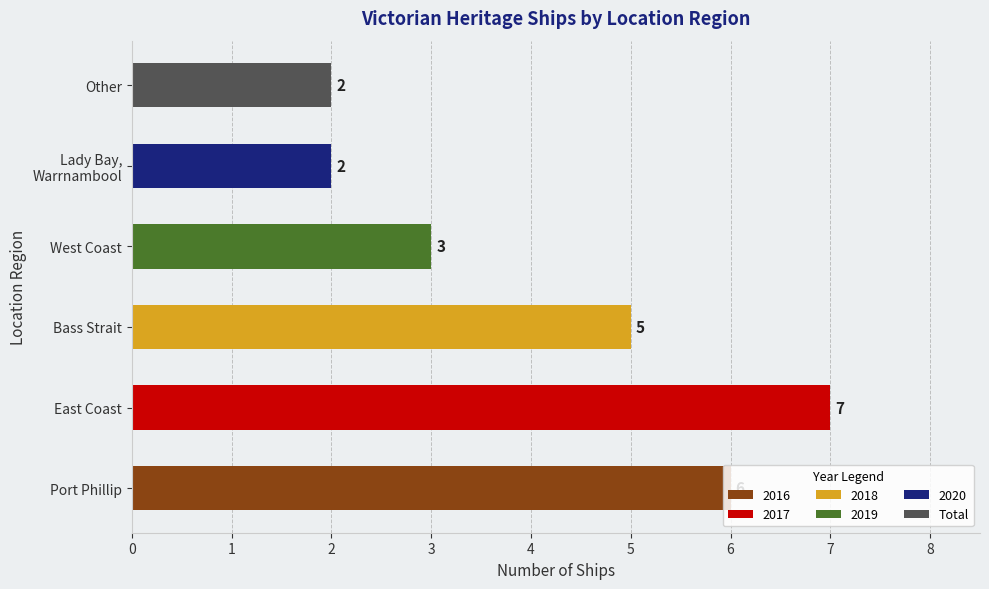

Which has a higher value, Other or Bass Strait?

Bass Strait